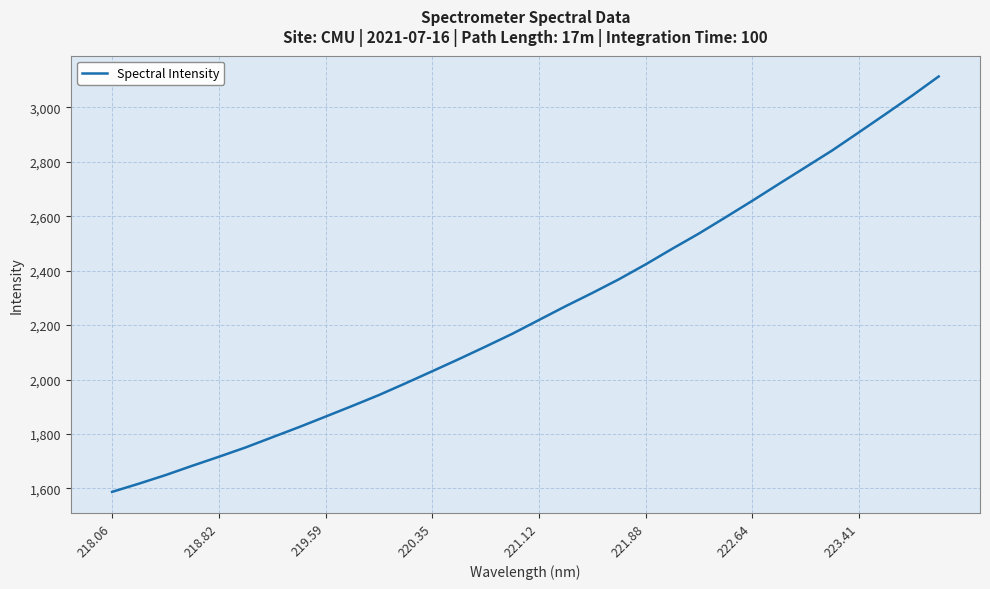

What is the maximum value shown in the chart?

3113.4